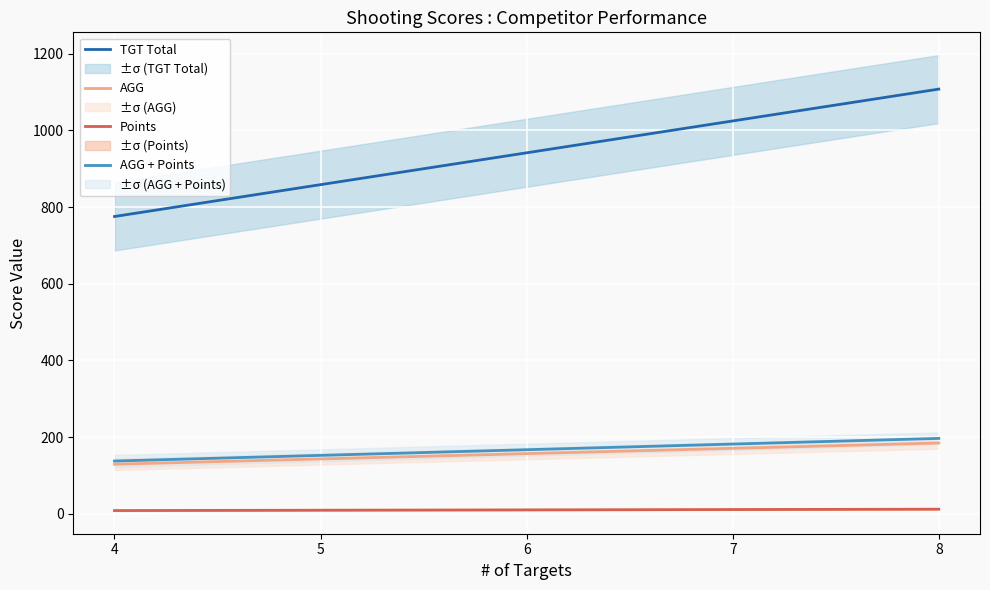

How many data points in TGT Total are above 941?

3